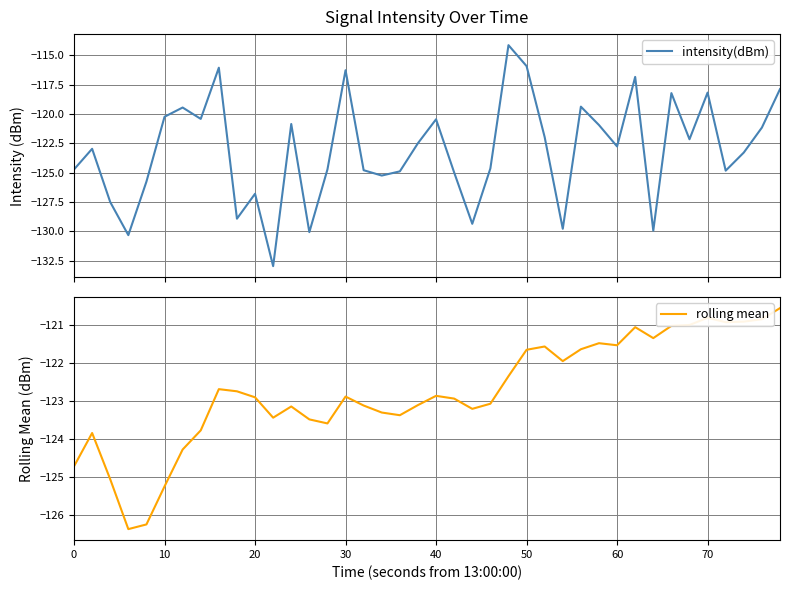

Which series ends up on top after the final intersection of intensity(dBm) and rolling mean?

intensity(dBm)